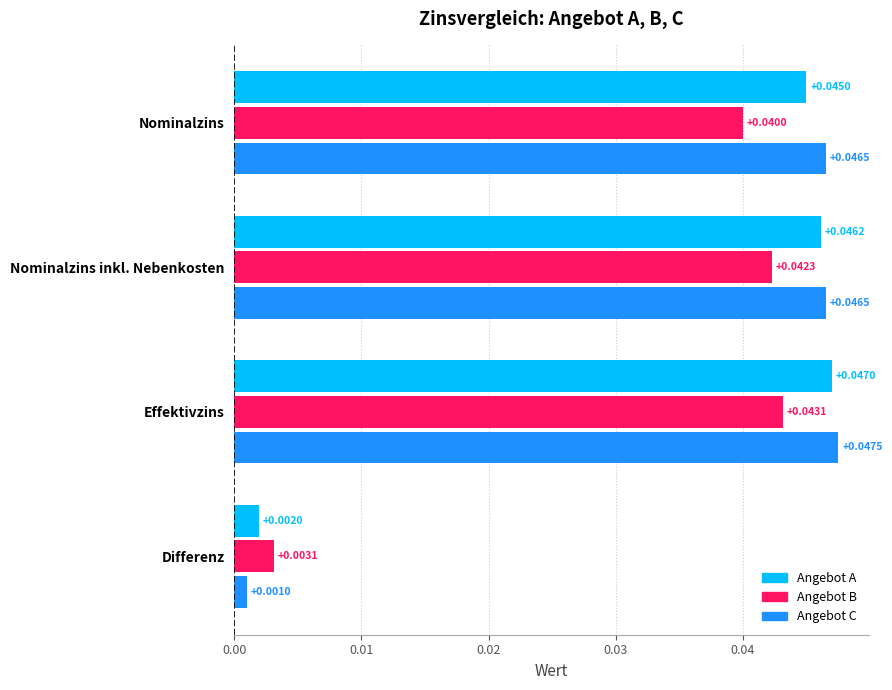

At which category does the chart reach its peak across all series?

Effektivzins